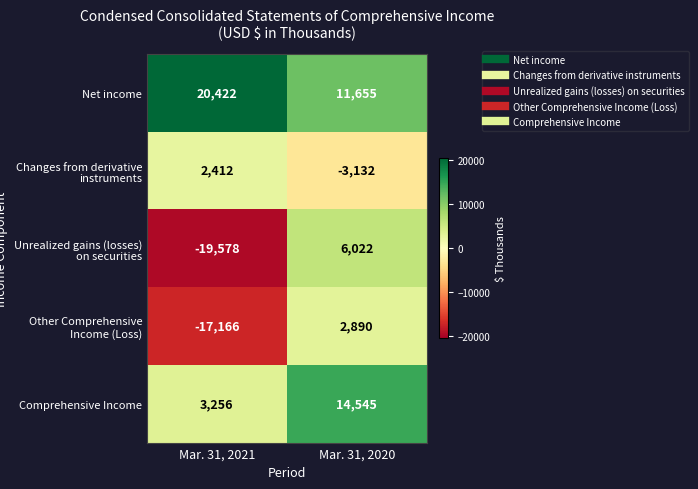

What is the spread (max minus min) of values at Mar. 31, 2021?

40000